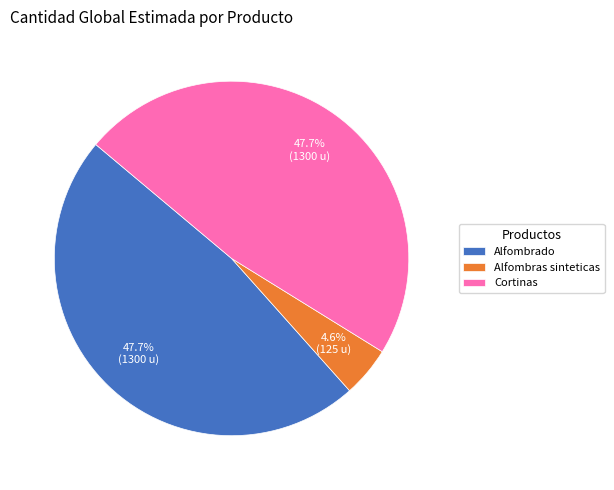

Does Alfombras sinteticas represent more than half of the total?

No